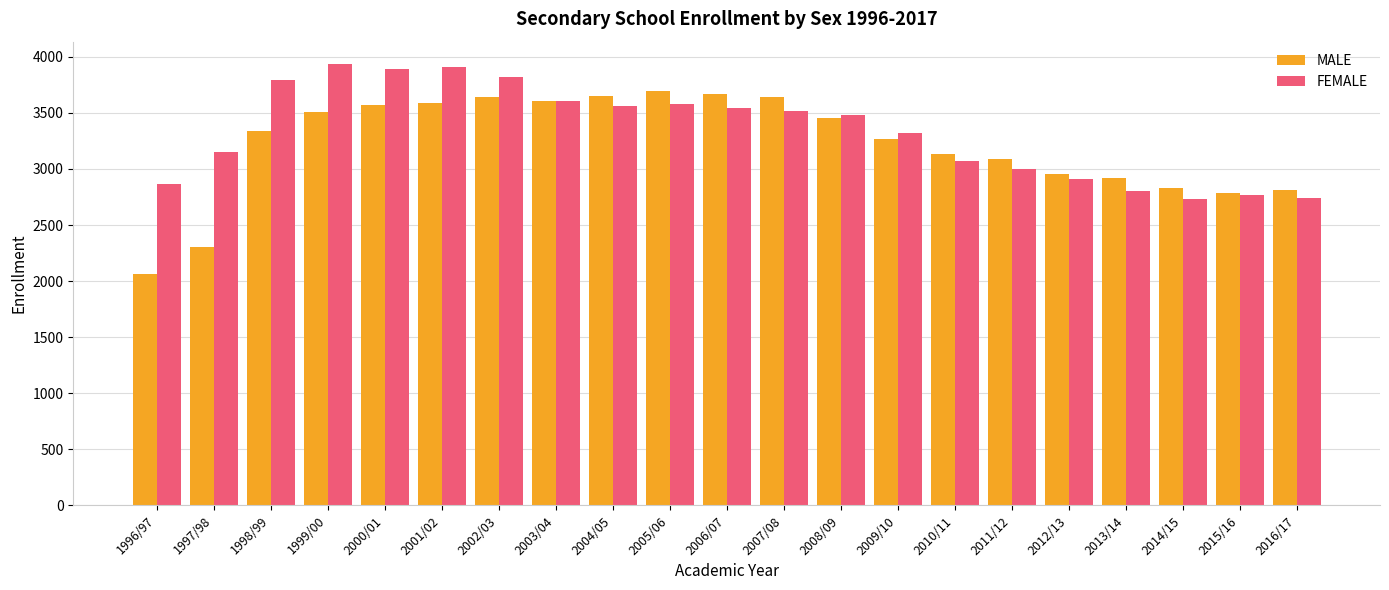

What is the label of the 9th bar from the right?

2008/09